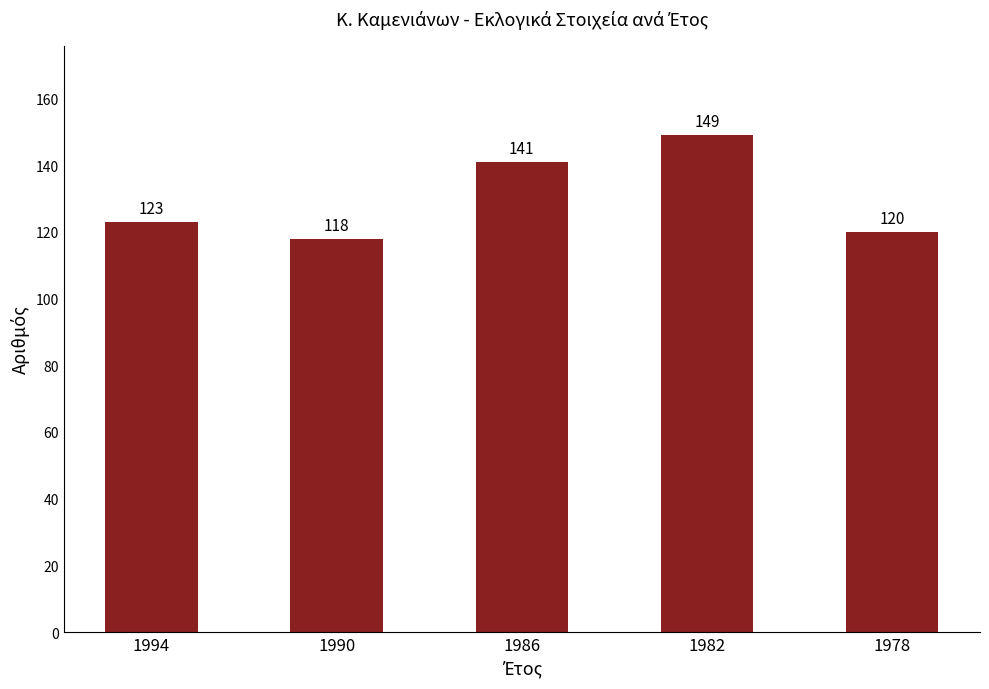

What is the sum of all values?

651